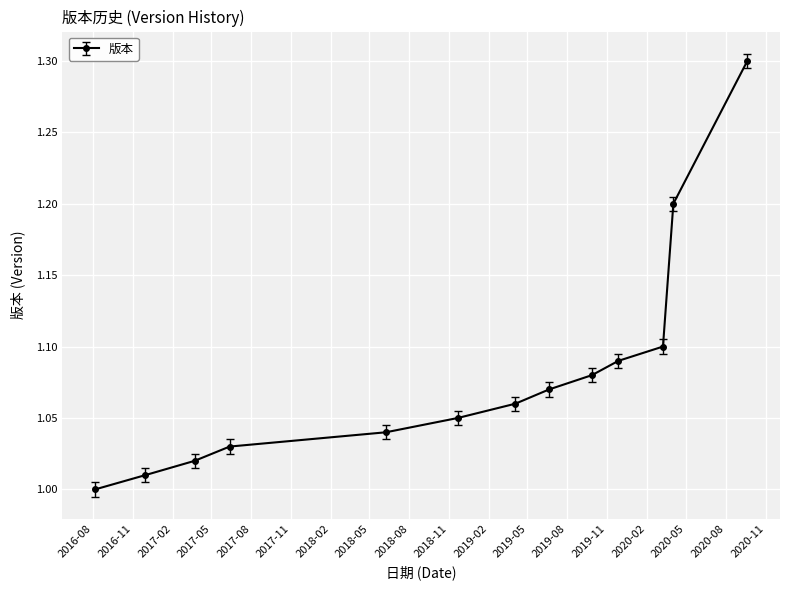

True or false: the data has more than 0 interior local peaks.

False